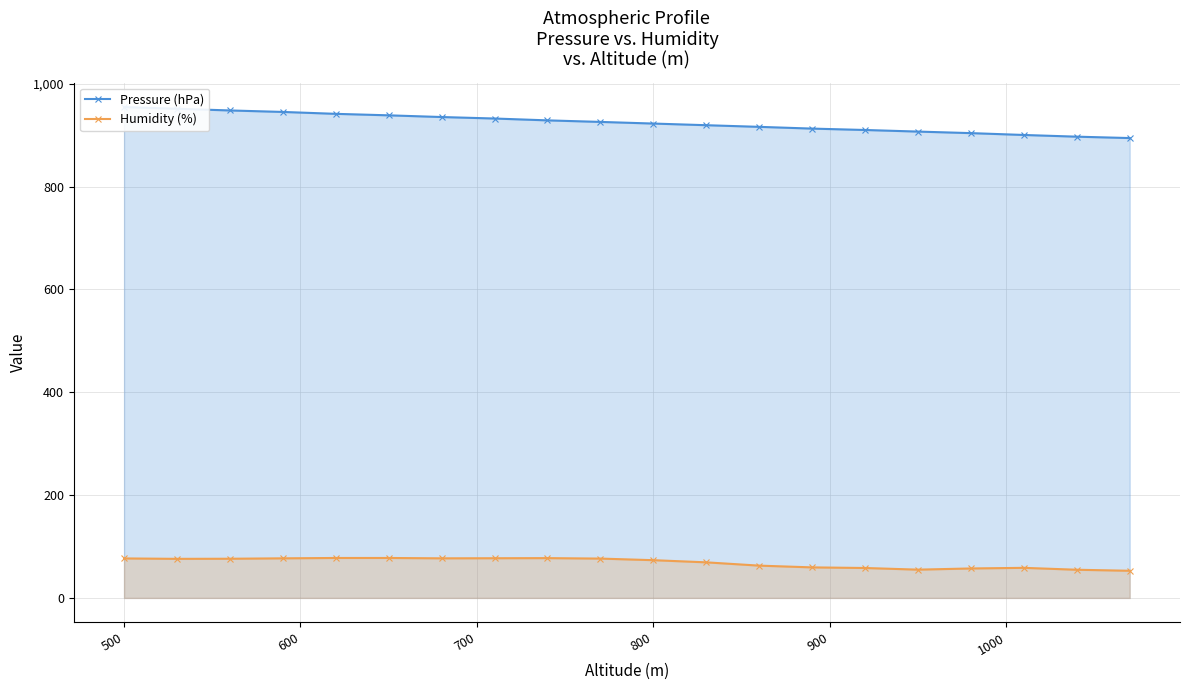

How many data points in Pressure (hPa) are above 925?

10